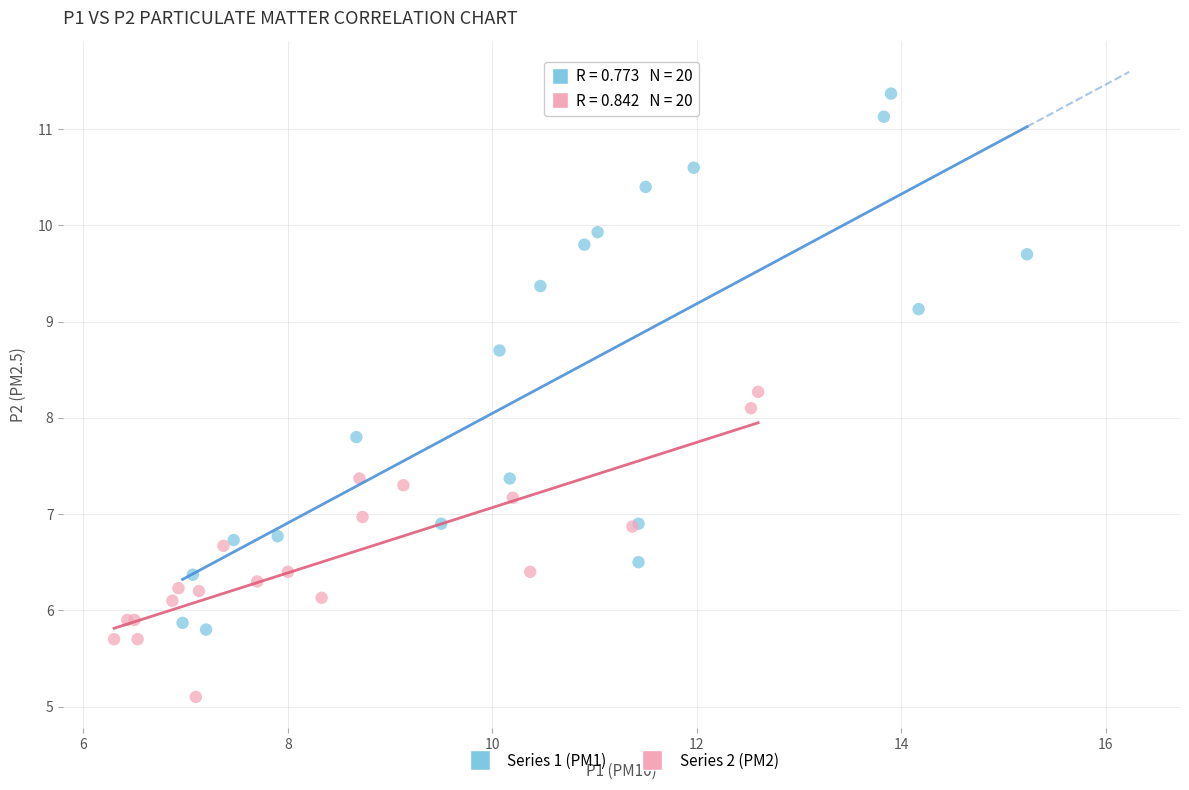

What are all the series names shown in the legend?

Series 1 (PM1), Series 2 (PM2)